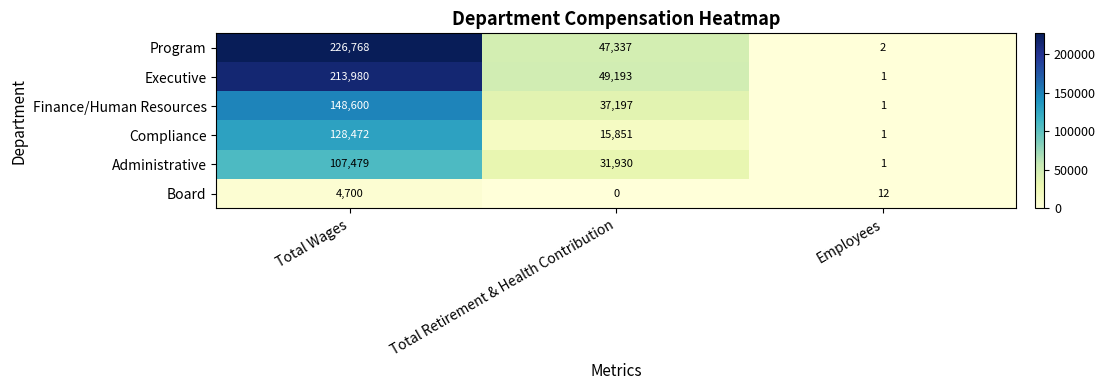

The Administrative series shows 2 at Employees. True or false?

False